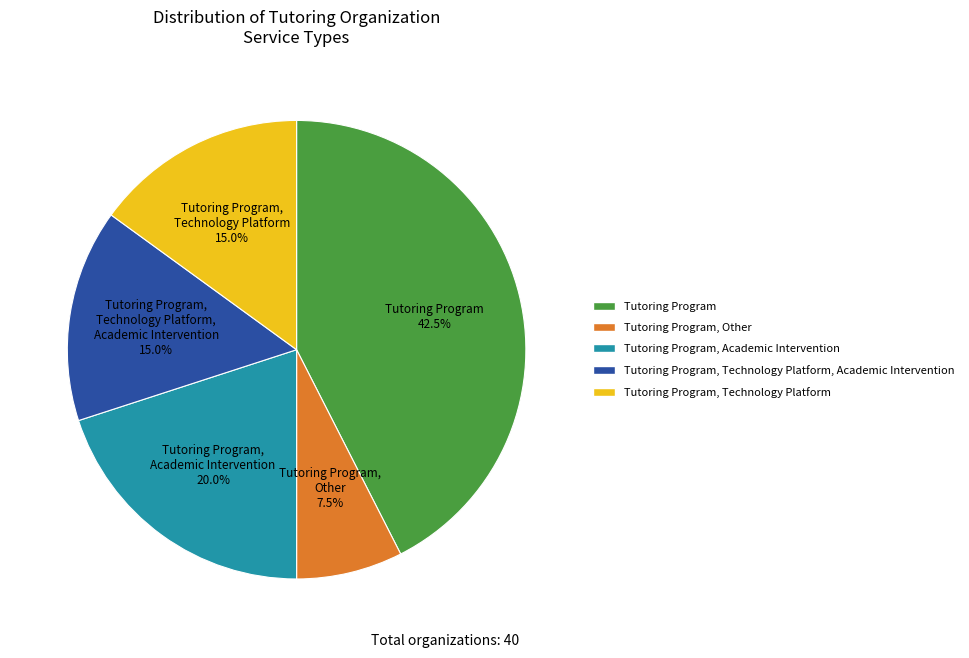

Is there a majority slice in this chart?

No